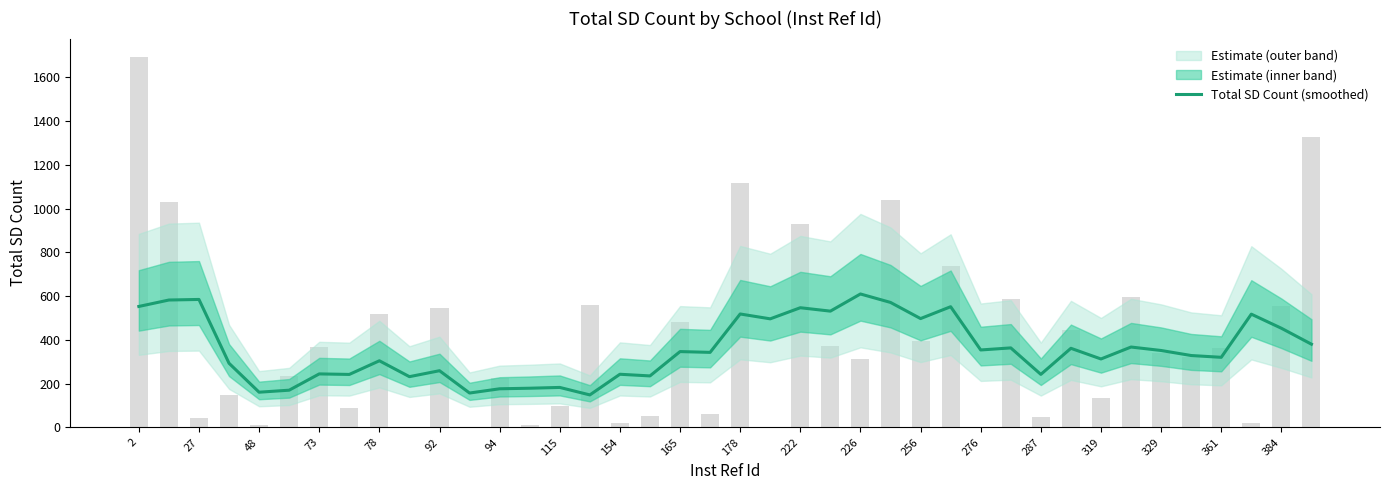

At which label does the data first exceed 346?

2